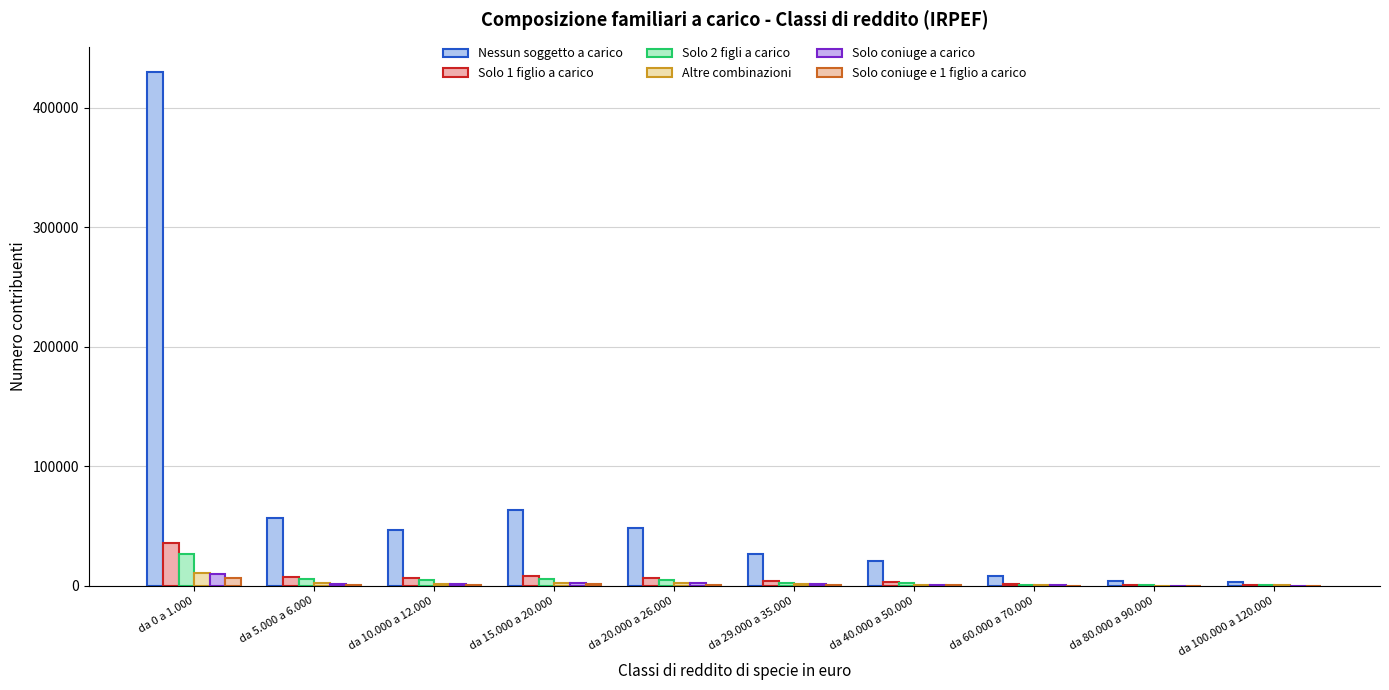

Between da 0 a 1.000 and da 100.000 a 120.000, which series saw the biggest shift?

Nessun soggetto a carico